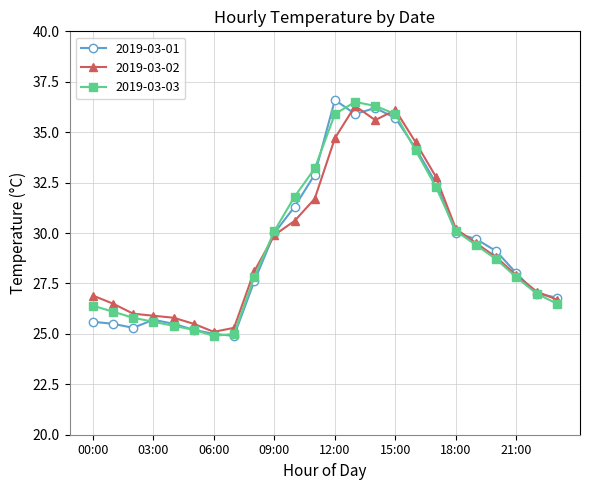

How many lines are shown in the chart?

3